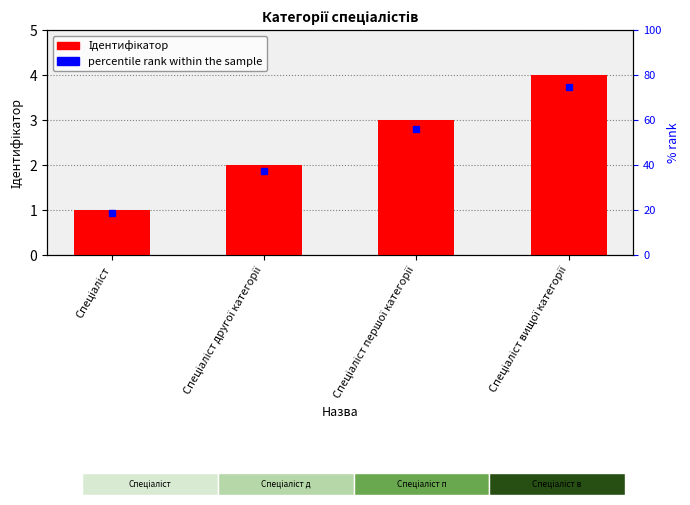

Read the value at Спеціаліст першої категорії.

3